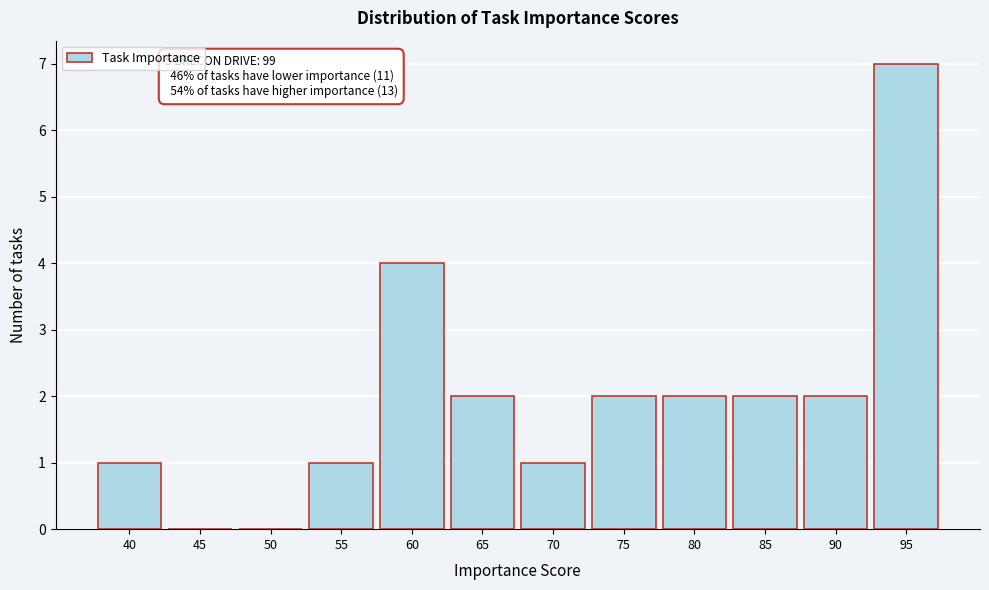

Reading right to left, what are all the values shown in this chart?

95=7	90=2	85=2	80=2	75=2	70=1	65=2	60=4	55=1	50=0	45=0	40=1